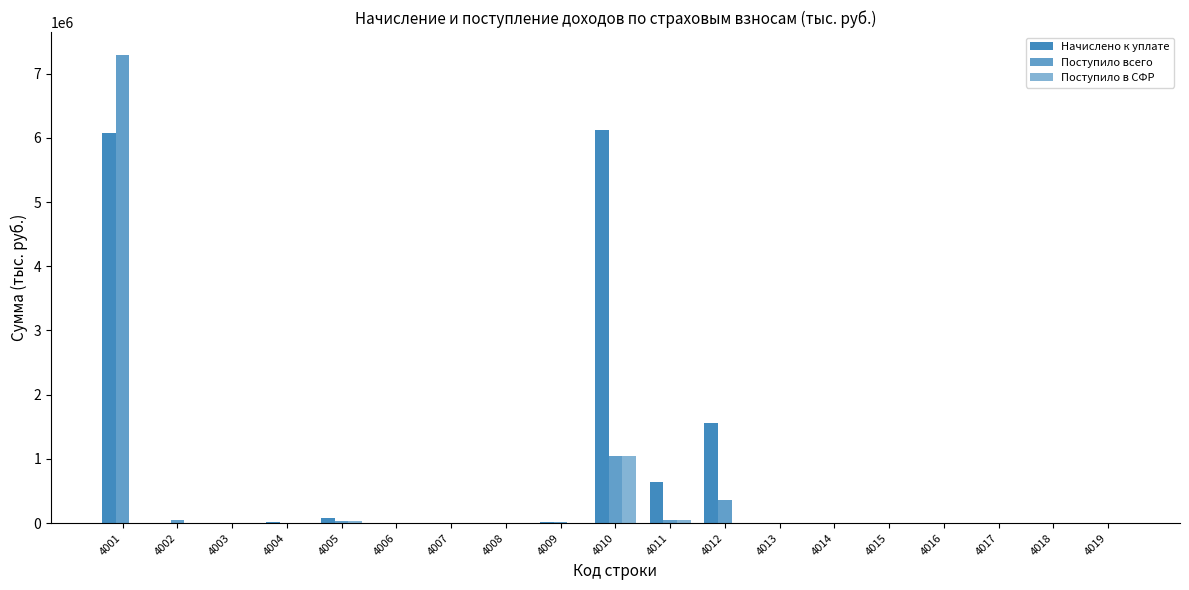

What is the sum of all Поступило в СФР values?

1169692